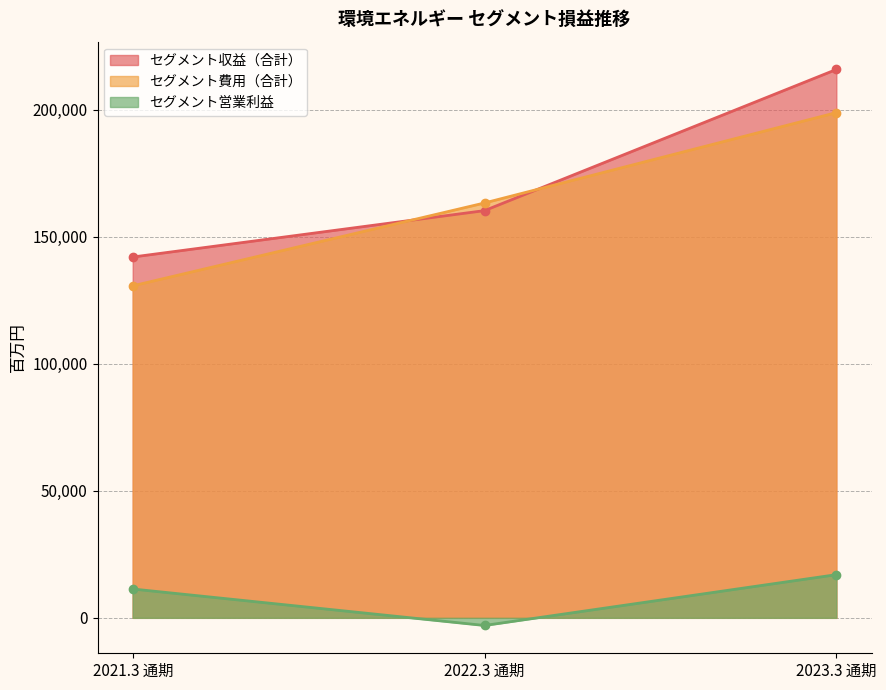

Rank the series at 2021.3 通期 from highest to lowest value.

セグメント収益（合計）, セグメント費用（合計）, セグメント営業利益